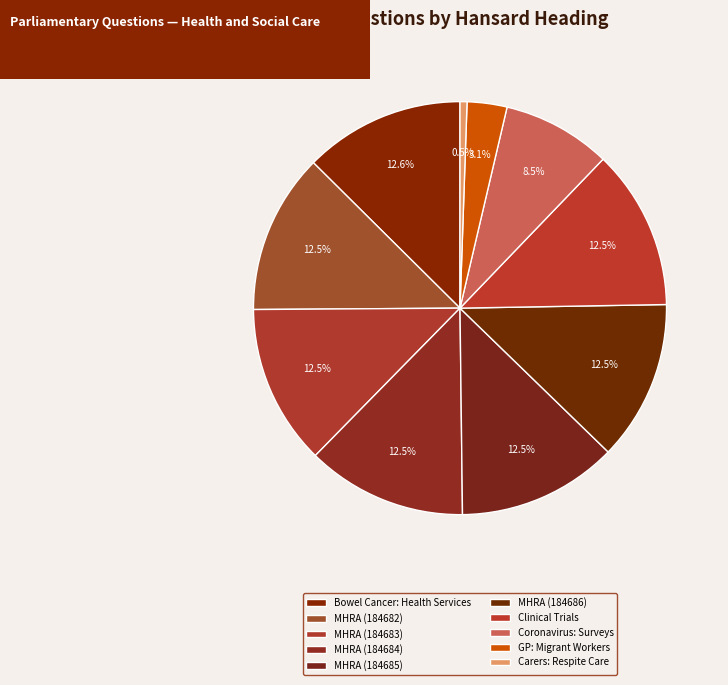

Count the number of slices in the pie.

10